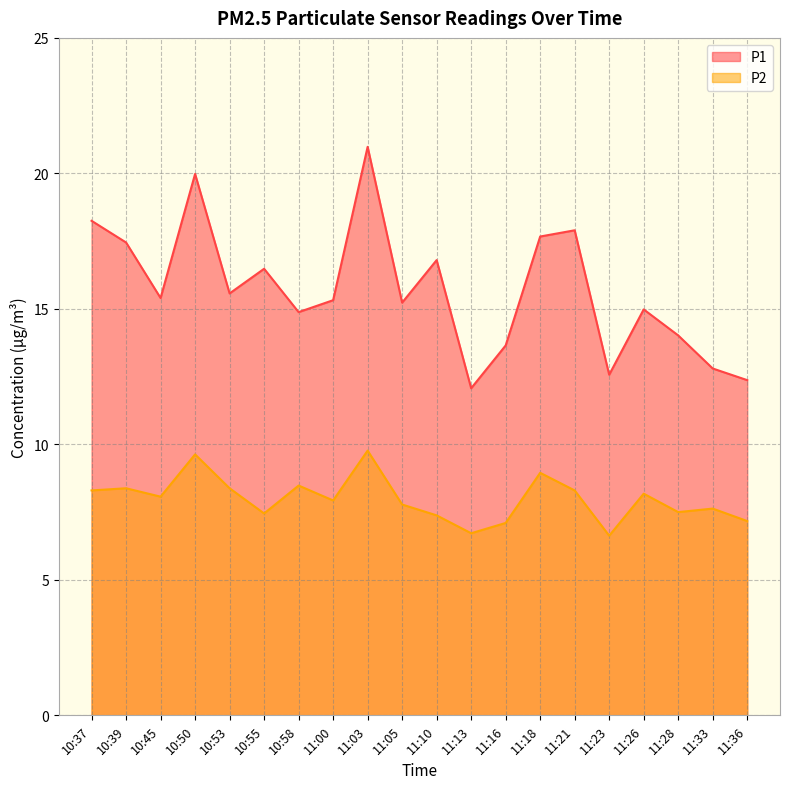

What is the highest value of the P1 series?

21.0